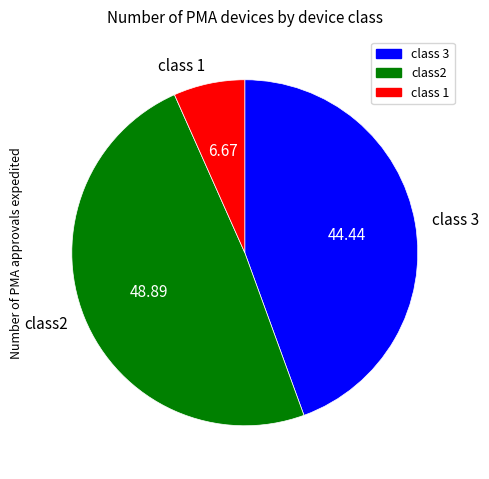

Does any single category account for the majority?

No